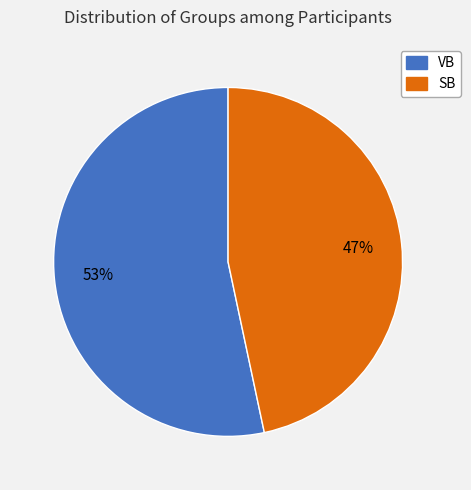

Which category has the smallest portion of the pie?

SB